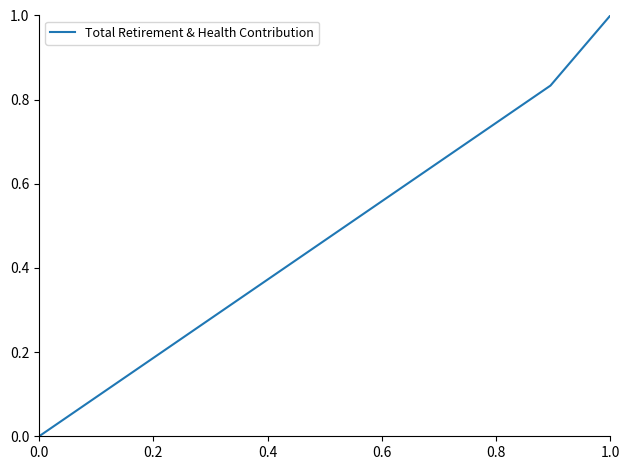

What is the average value?

0.6